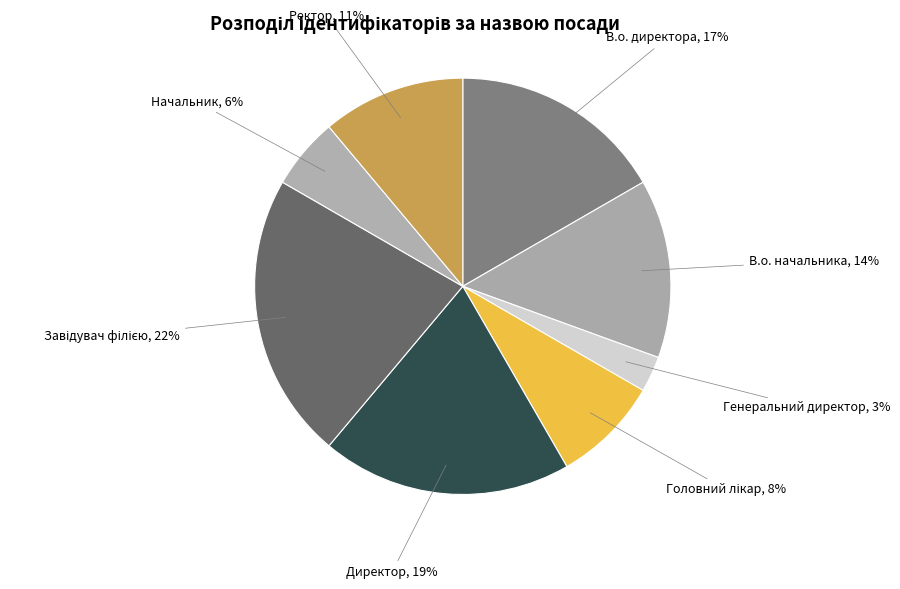

What percentage is the В.о. директора slice, to the nearest percent?

17%